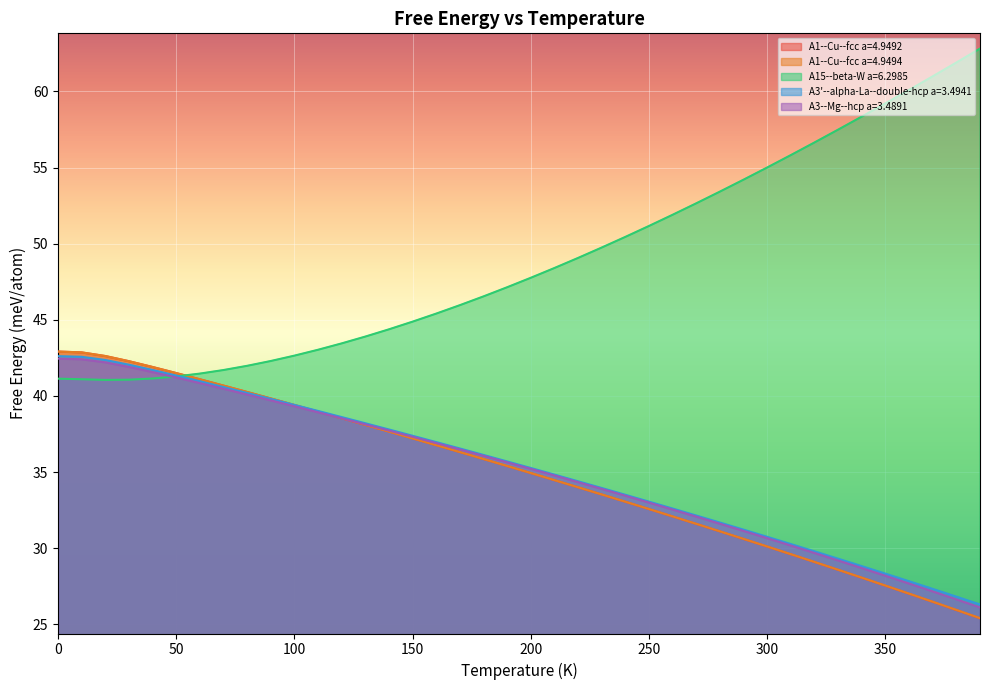

Reading left to right, extract all data points from this chart.

A1--Cu--fcc a=4.9492: 0.0=42.9	10.0=42.9	20.0=42.6	30.0=42.3	40.0=41.9	50.0=41.5	60.0=41.1	70.0=40.7	80.0=40.3	90.0=39.8	100.0=39.4	110.0=39.0	120.0=38.5	130.0=38.1	140.0=37.7	150.0=37.2	160.0=36.8	170.0=36.3	180.0=35.9	190.0=35.4	200.0=34.9	210.0=34.5	220.0=34.0	230.0=33.5	240.0=33.1	250.0=32.6	260.0=32.1	270.0=31.6	280.0=31.1	290.0=30.6	300.0=30.1	310.0=29.6	320.0=29.1	330.0=28.6	340.0=28.1	350.0=27.5	360.0=27.0	370.0=26.5	380.0=25.9	390.0=25.4
A1--Cu--fcc a=4.9494: 0.0=42.9	10.0=42.9	20.0=42.6	30.0=42.3	40.0=41.9	50.0=41.5	60.0=41.1	70.0=40.7	80.0=40.3	90.0=39.8	100.0=39.4	110.0=39.0	120.0=38.5	130.0=38.1	140.0=37.7	150.0=37.2	160.0=36.8	170.0=36.3	180.0=35.9	190.0=35.4	200.0=34.9	210.0=34.5	220.0=34.0	230.0=33.5	240.0=33.1	250.0=32.6	260.0=32.1	270.0=31.6	280.0=31.1	290.0=30.6	300.0=30.1	310.0=29.6	320.0=29.1	330.0=28.6	340.0=28.1	350.0=27.5	360.0=27.0	370.0=26.5	380.0=26.0	390.0=25.4
A15--beta-W a=6.2985: 0.0=41.1	10.0=41.1	20.0=41.1	30.0=41.1	40.0=41.1	50.0=41.3	60.0=41.5	70.0=41.7	80.0=42.0	90.0=42.3	100.0=42.6	110.0=43.0	120.0=43.5	130.0=43.9	140.0=44.4	150.0=44.9	160.0=45.4	170.0=46.0	180.0=46.5	190.0=47.1	200.0=47.8	210.0=48.4	220.0=49.1	230.0=49.7	240.0=50.4	250.0=51.2	260.0=51.9	270.0=52.7	280.0=53.4	290.0=54.2	300.0=55.0	310.0=55.8	320.0=56.6	330.0=57.5	340.0=58.3	350.0=59.2	360.0=60.1	370.0=61.0	380.0=61.9	390.0=62.8
A3'--alpha-La--double-hcp a=3.4941: 0.0=42.6	10.0=42.6	20.0=42.4	30.0=42.1	40.0=41.7	50.0=41.3	60.0=41.0	70.0=40.6	80.0=40.2	90.0=39.8	100.0=39.4	110.0=39.0	120.0=38.6	130.0=38.2	140.0=37.8	150.0=37.4	160.0=37.0	170.0=36.6	180.0=36.1	190.0=35.7	200.0=35.3	210.0=34.8	220.0=34.4	230.0=34.0	240.0=33.5	250.0=33.1	260.0=32.6	270.0=32.2	280.0=31.7	290.0=31.2	300.0=30.8	310.0=30.3	320.0=29.8	330.0=29.3	340.0=28.8	350.0=28.3	360.0=27.8	370.0=27.3	380.0=26.8	390.0=26.3
A3--Mg--hcp a=3.4891: 0.0=42.5	10.0=42.4	20.0=42.2	30.0=41.9	40.0=41.6	50.0=41.2	60.0=40.8	70.0=40.5	80.0=40.1	90.0=39.7	100.0=39.3	110.0=38.9	120.0=38.5	130.0=38.1	140.0=37.7	150.0=37.3	160.0=36.9	170.0=36.5	180.0=36.1	190.0=35.6	200.0=35.2	210.0=34.8	220.0=34.3	230.0=33.9	240.0=33.4	250.0=33.0	260.0=32.5	270.0=32.1	280.0=31.6	290.0=31.1	300.0=30.7	310.0=30.2	320.0=29.7	330.0=29.2	340.0=28.7	350.0=28.2	360.0=27.7	370.0=27.2	380.0=26.6	390.0=26.1